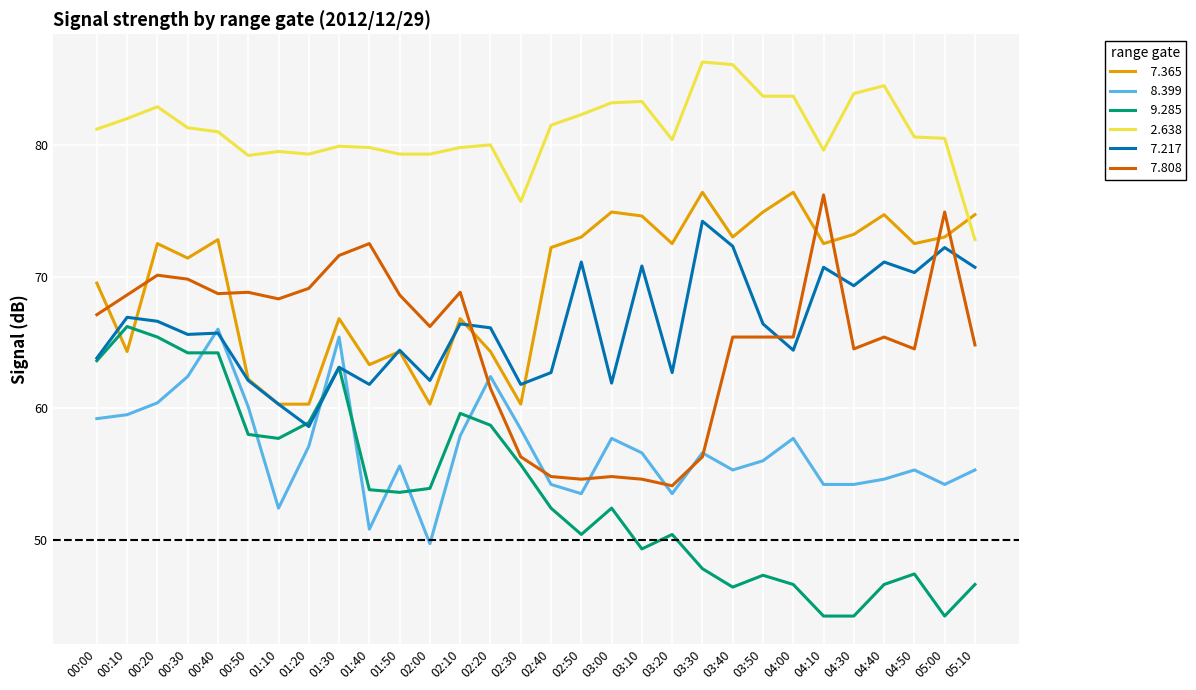

What is the total value across all series at 04:00?

394.2